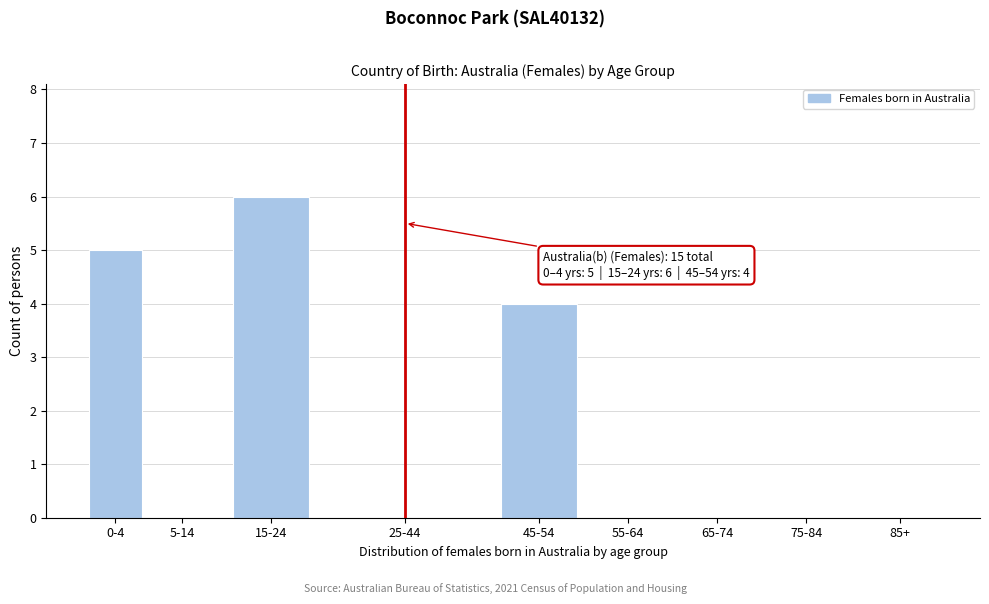

Which category has the highest value across all series?

15-24